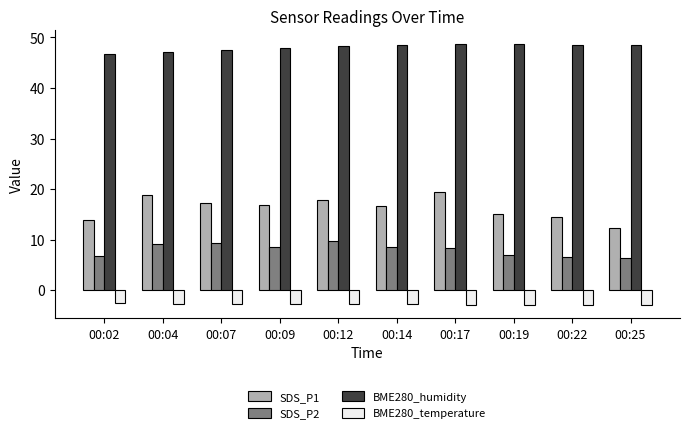

What is the average value of the BME280_temperature series?

-2.8